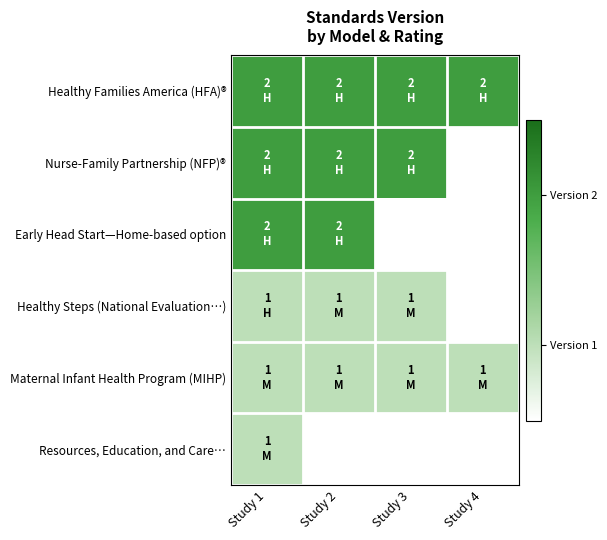

At Study 2, list the series in order from largest to smallest.

Healthy Families America (HFA)®, Nurse-Family Partnership (NFP)®, Early Head Start—Home-based option, Healthy Steps (National Evaluation…), Maternal Infant Health Program (MIHP), Resources, Education, and Care…